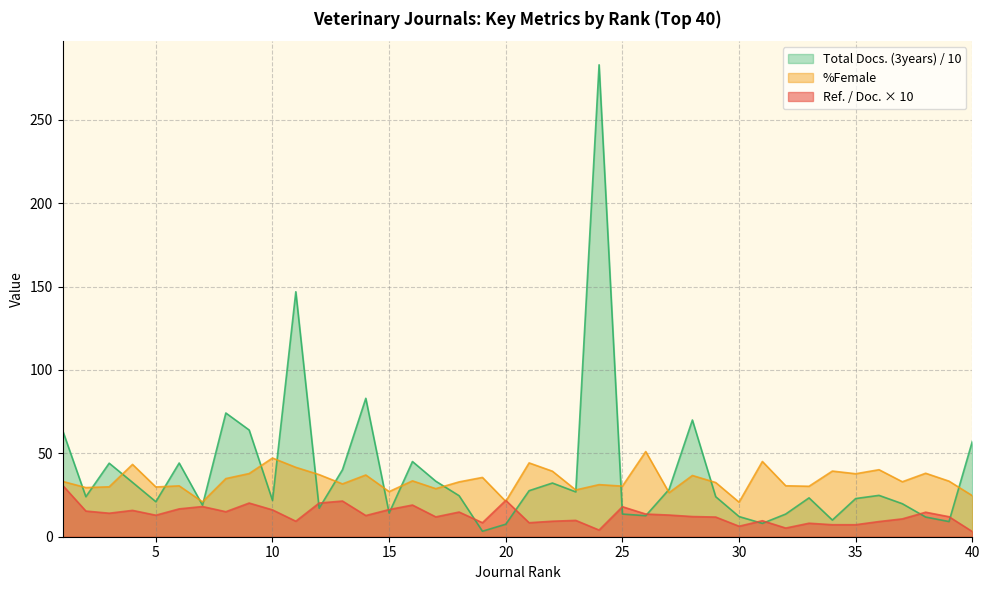

The value of Total Docs. (3years) at 38 is 5.1. True or false?

False